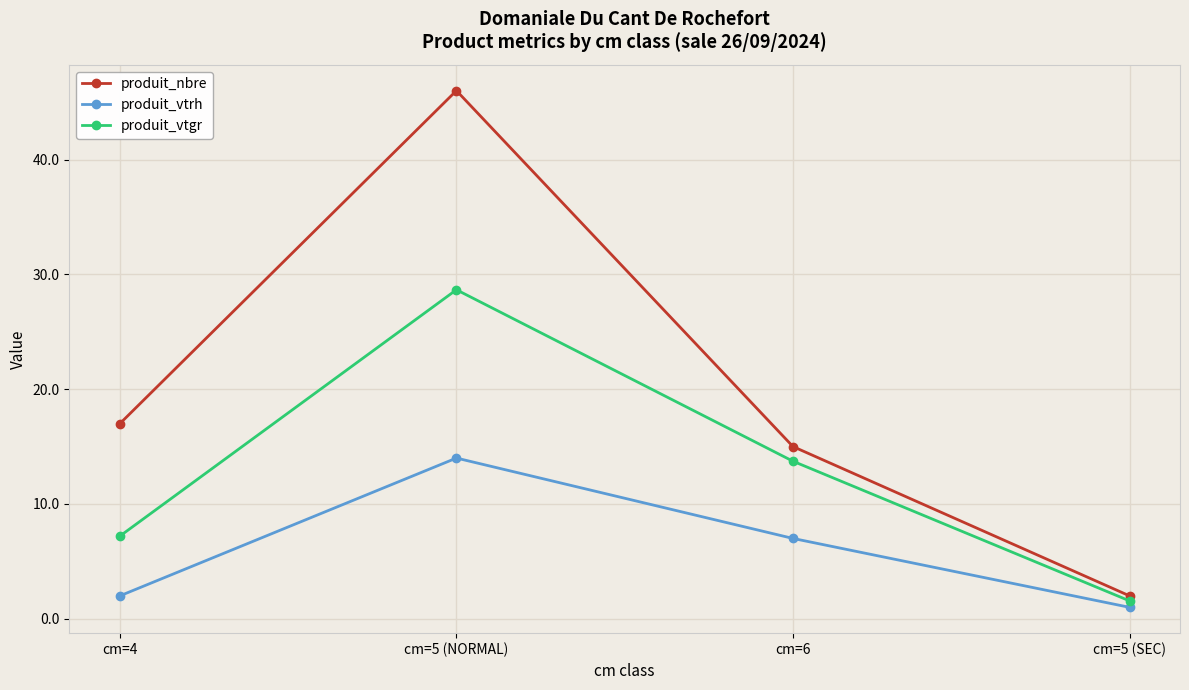

True or false: produit_nbre and produit_vtgr intersect in this chart.

False